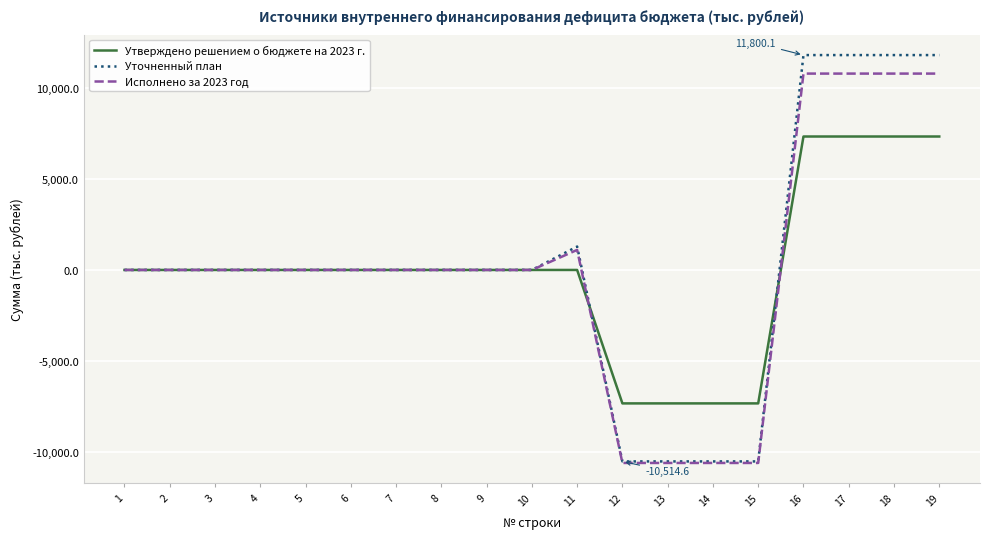

Which series changed the most between 9 and 16?

Уточненный план